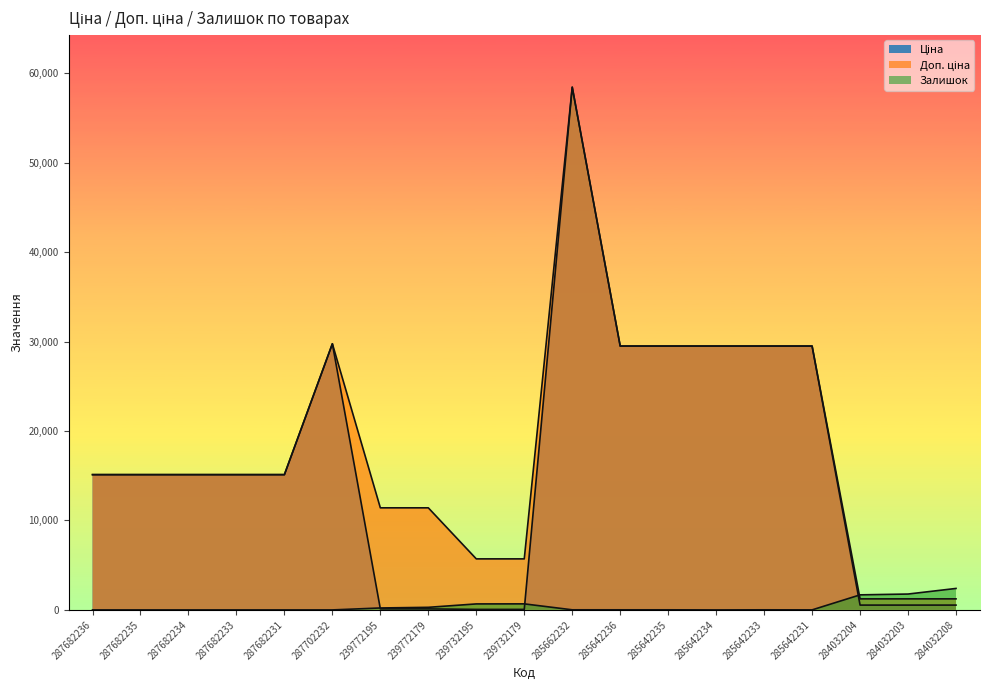

Where is the first local maximum for Доп. ціна?

287702232